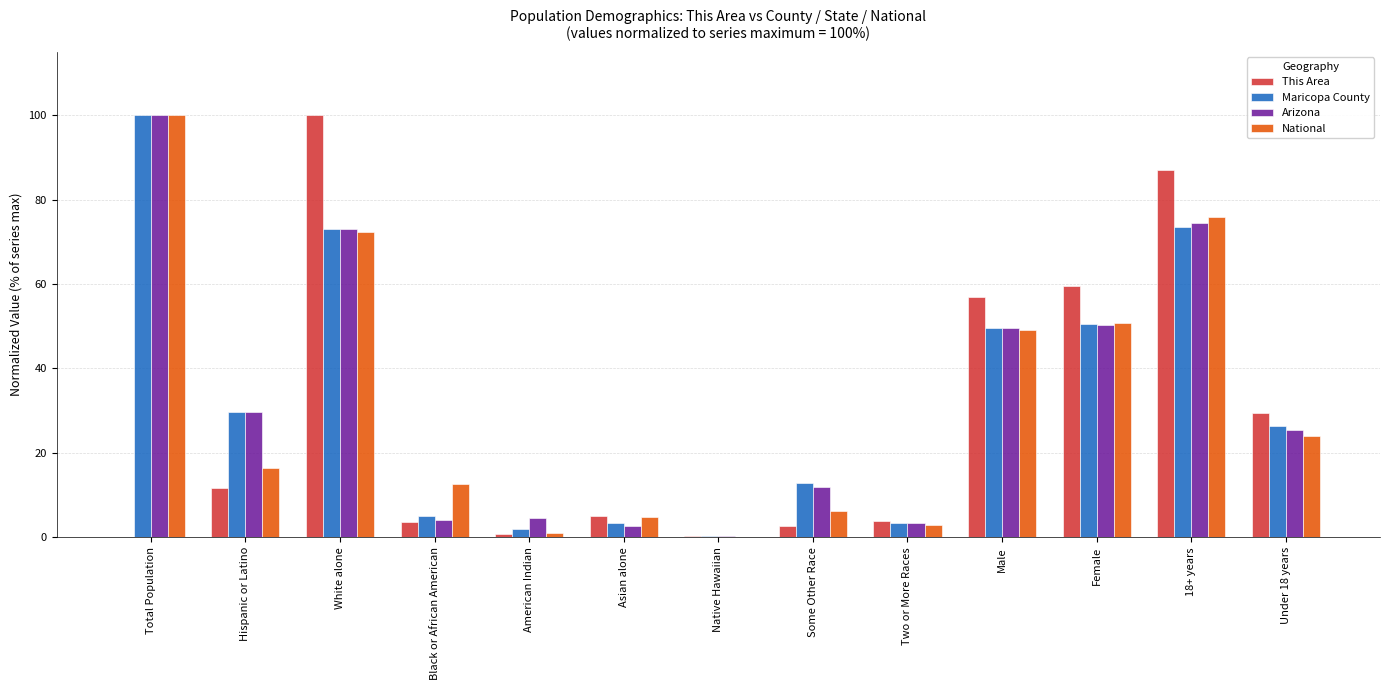

True or false: Maricopa County has a value of 68.9 at Male.

False